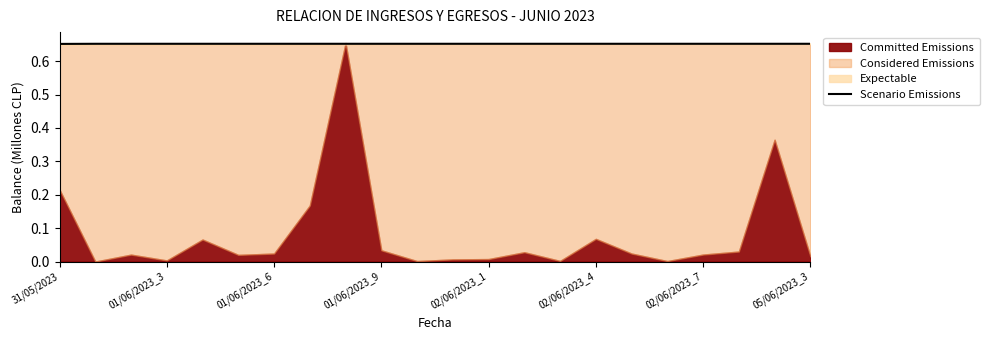

Does the chart have visible grid lines?

No